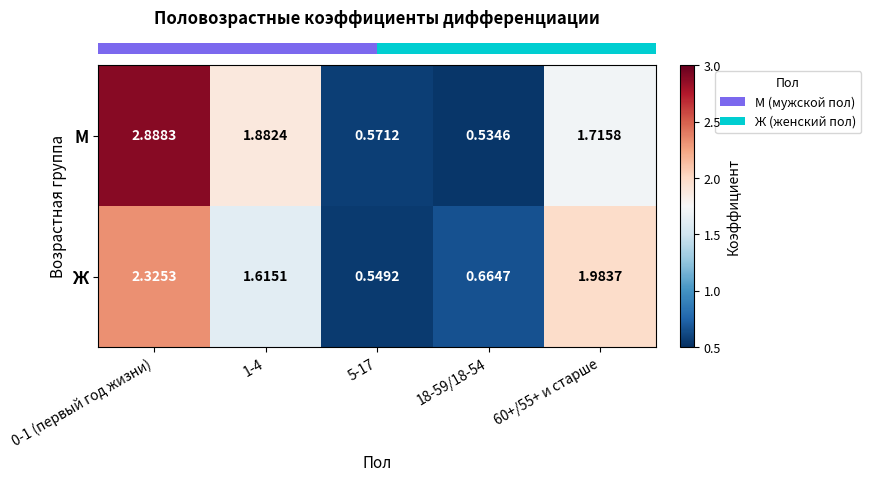

Rank the series at 1-4 from lowest to highest value.

Ж, М